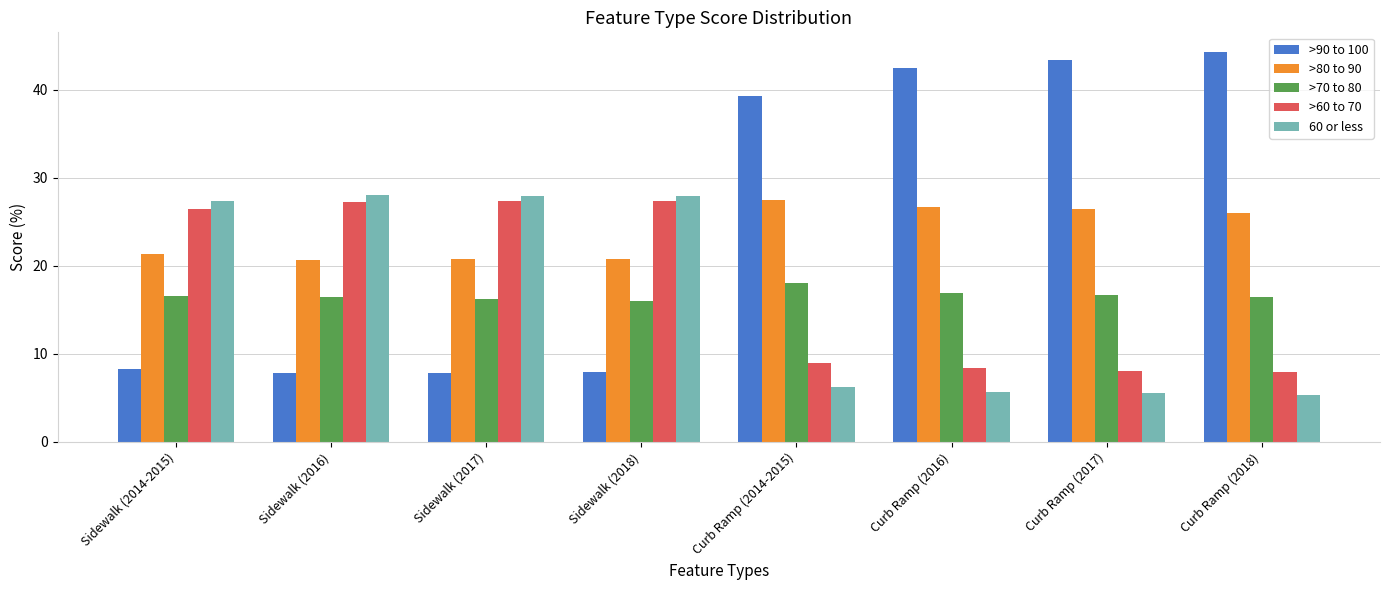

What are all the series names shown in the legend?

>90 to 100, >80 to 90, >70 to 80, >60 to 70, 60 or less